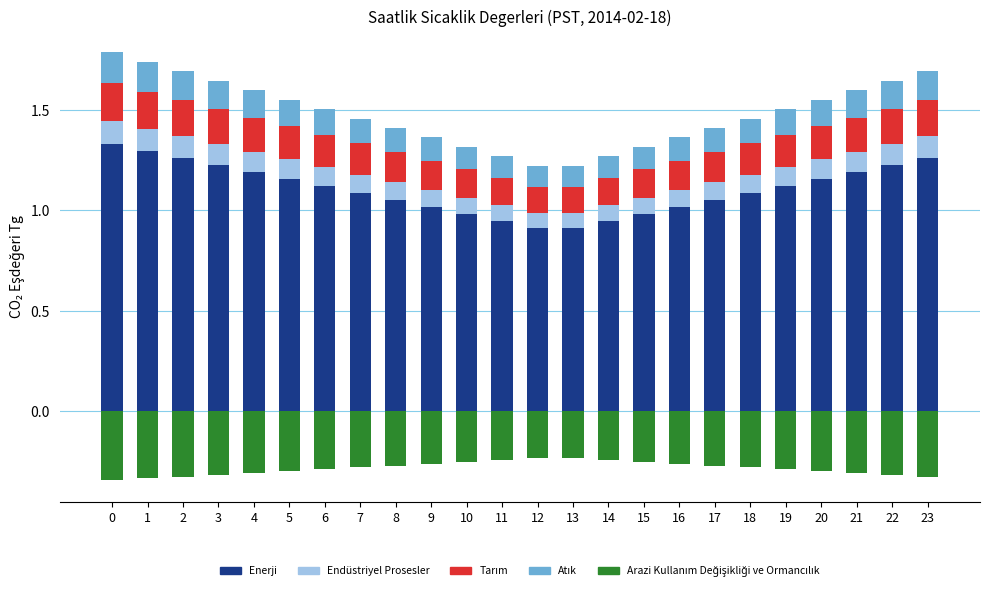

What value does the Atik series have at 17?

0.1